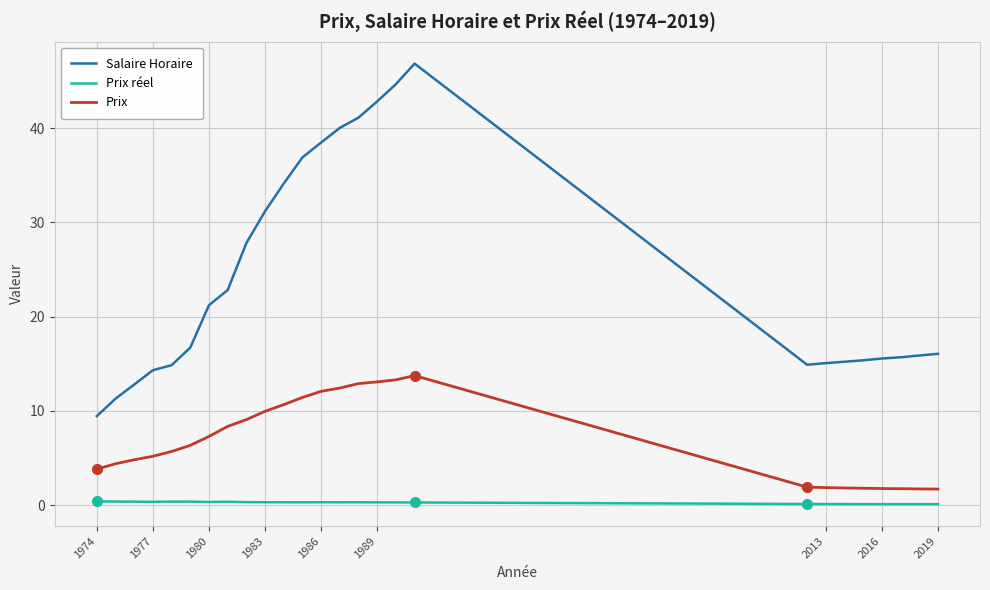

What is the average value of the Prix réel series?

0.3